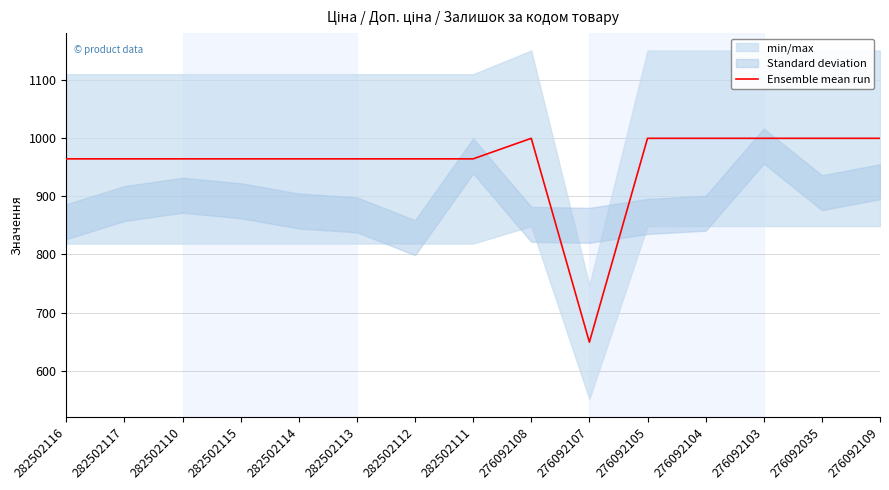

What is the label of the 13th point from the right?

282502110